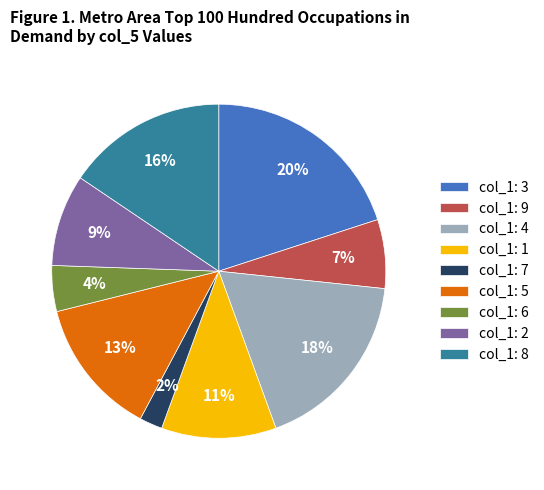

Count the number of slices in the pie.

9